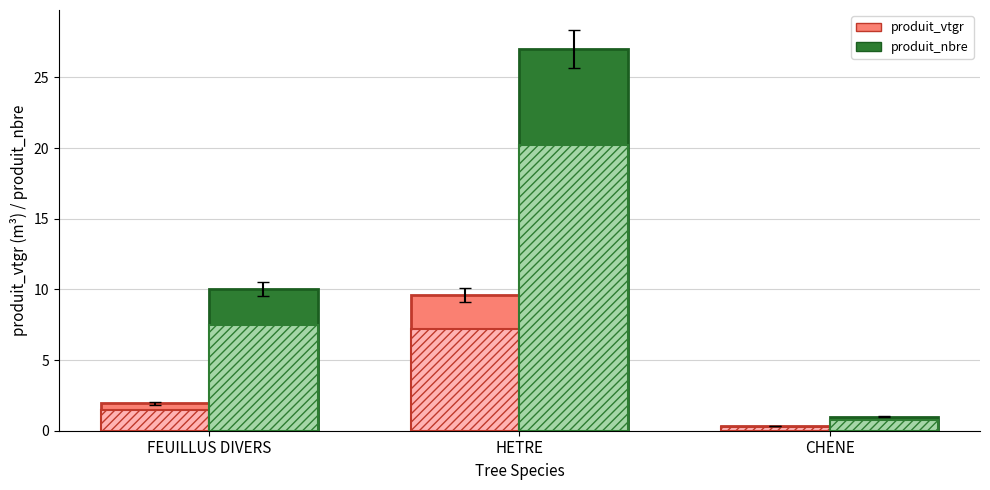

Which series has the largest range (max minus min)?

produit_nbre